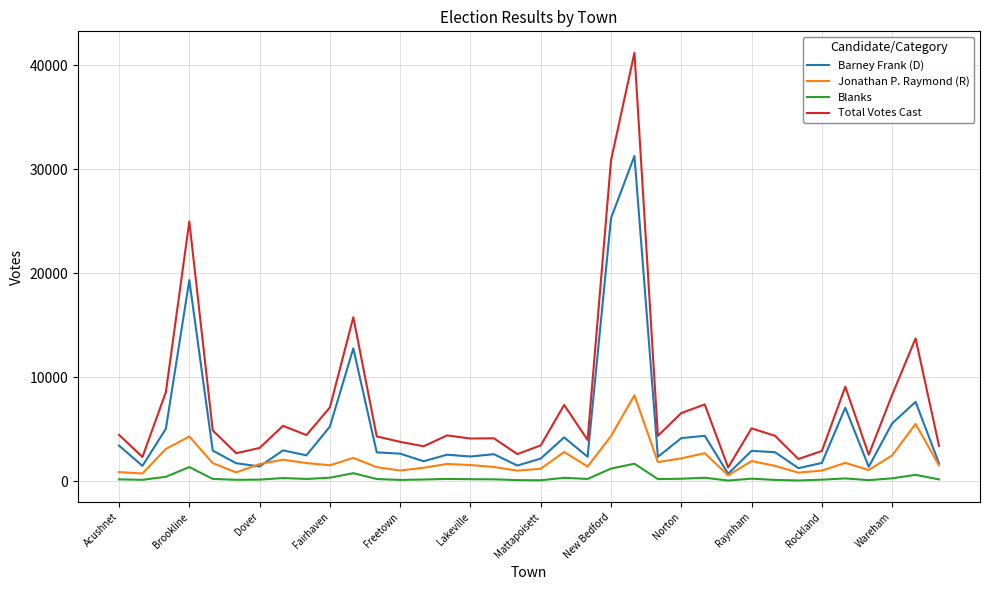

What is the sum of all Barney Frank (D) values?

183854